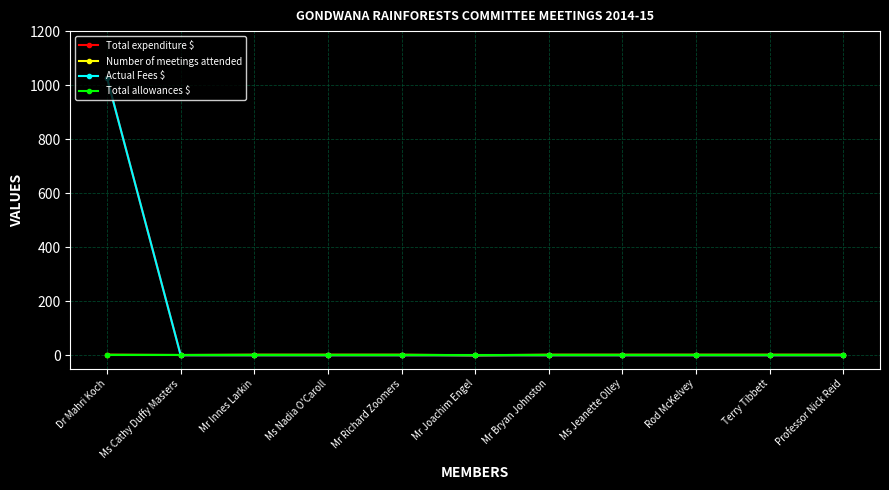

Is this an area chart (filled region under the line)?

No